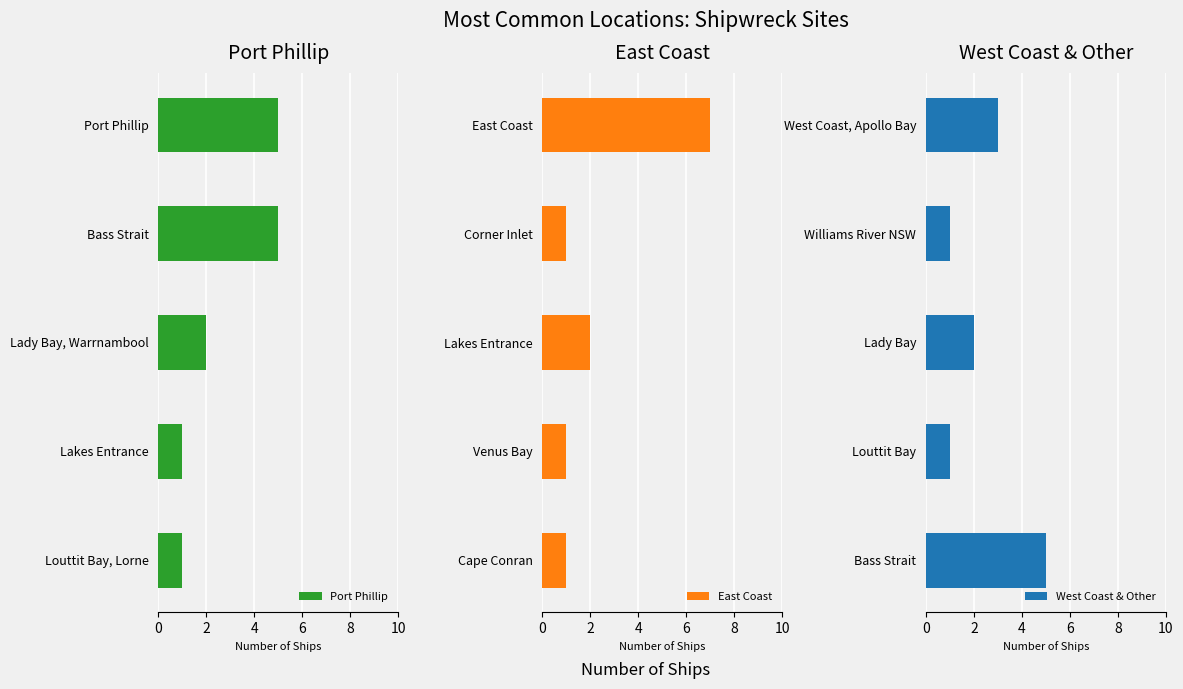

What is the difference between the Port Phillip values at Port Phillip and Lakes Entrance?

4